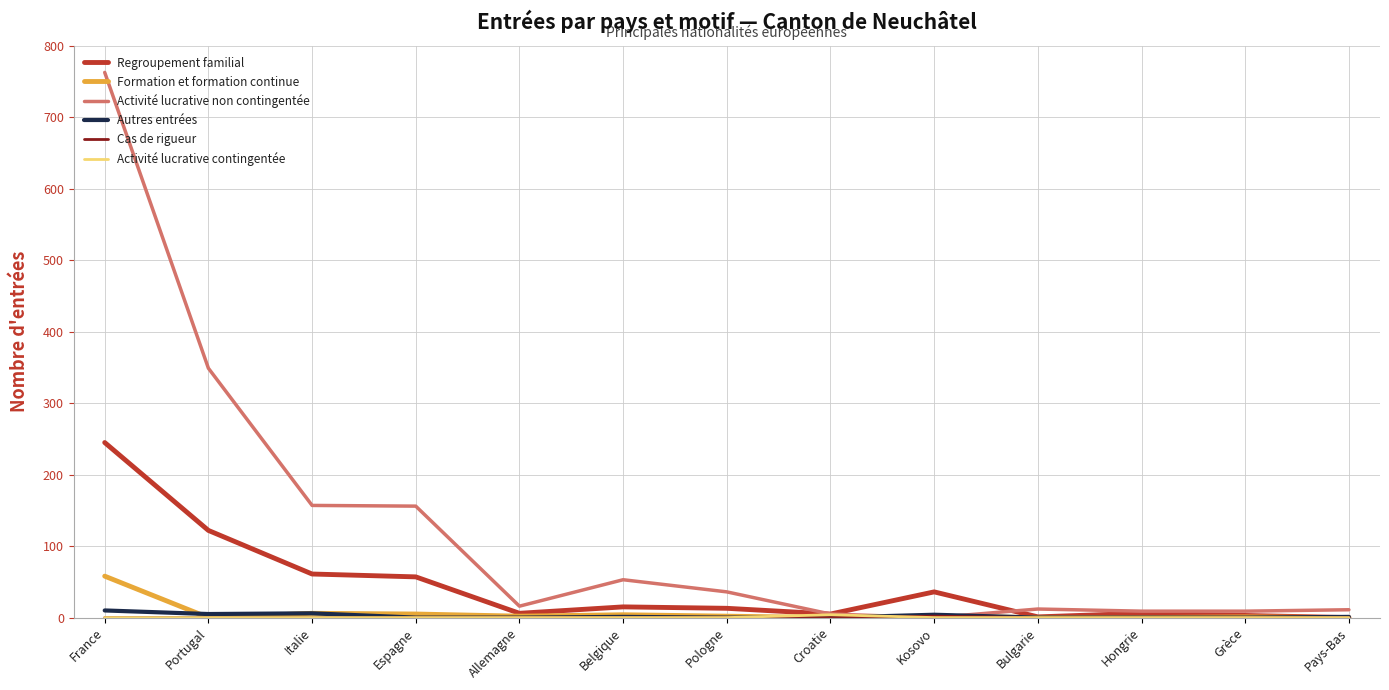

After their last crossing, which series has the higher values: Regroupement familial or Autres entrées?

Autres entrées